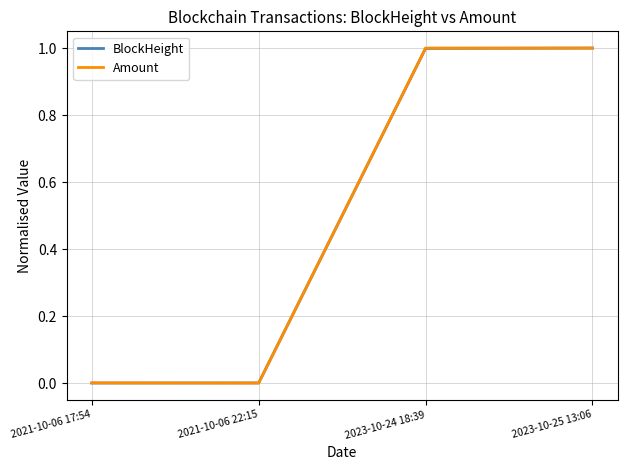

Is the value of BlockHeight at 2021-10-06 17:54 greater than the value of Amount at 2023-10-24 18:39?

No